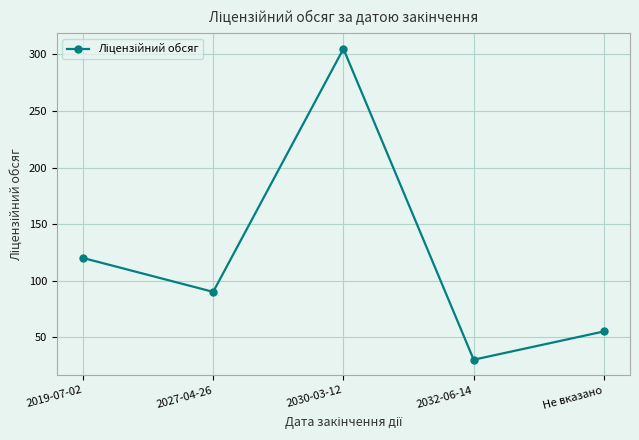

What is the minimum value shown in the chart?

30